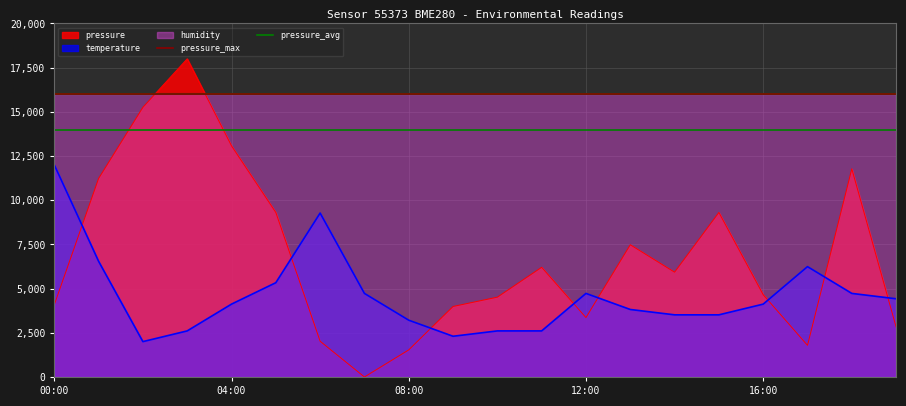

True or false: pressure has a value of 3360.1 at 12:00.

True